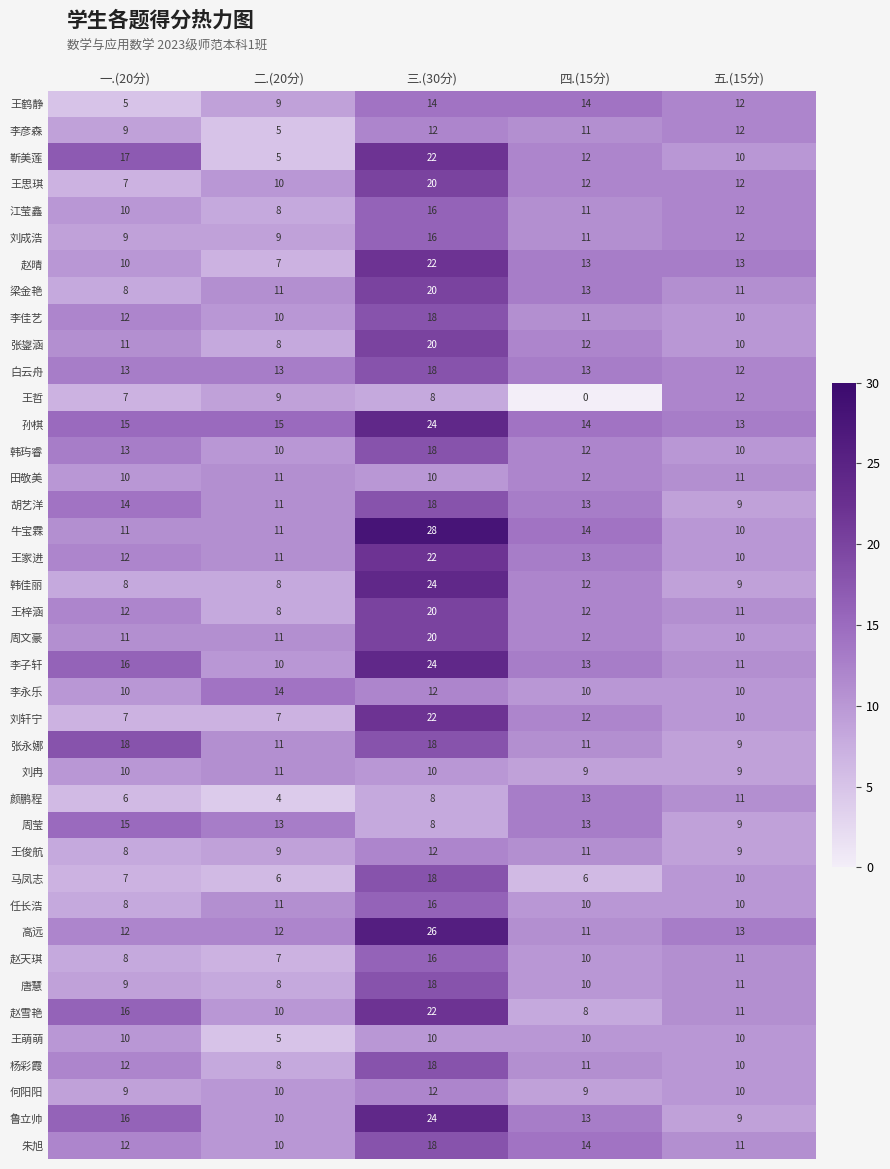

How many series are shown in this chart?

40